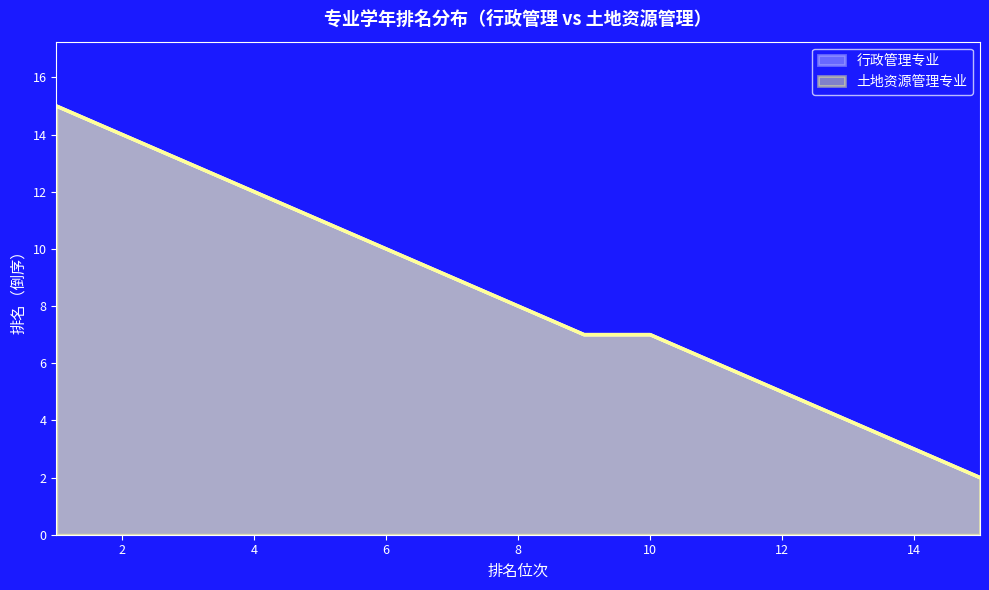

How many lines are shown in the chart?

2